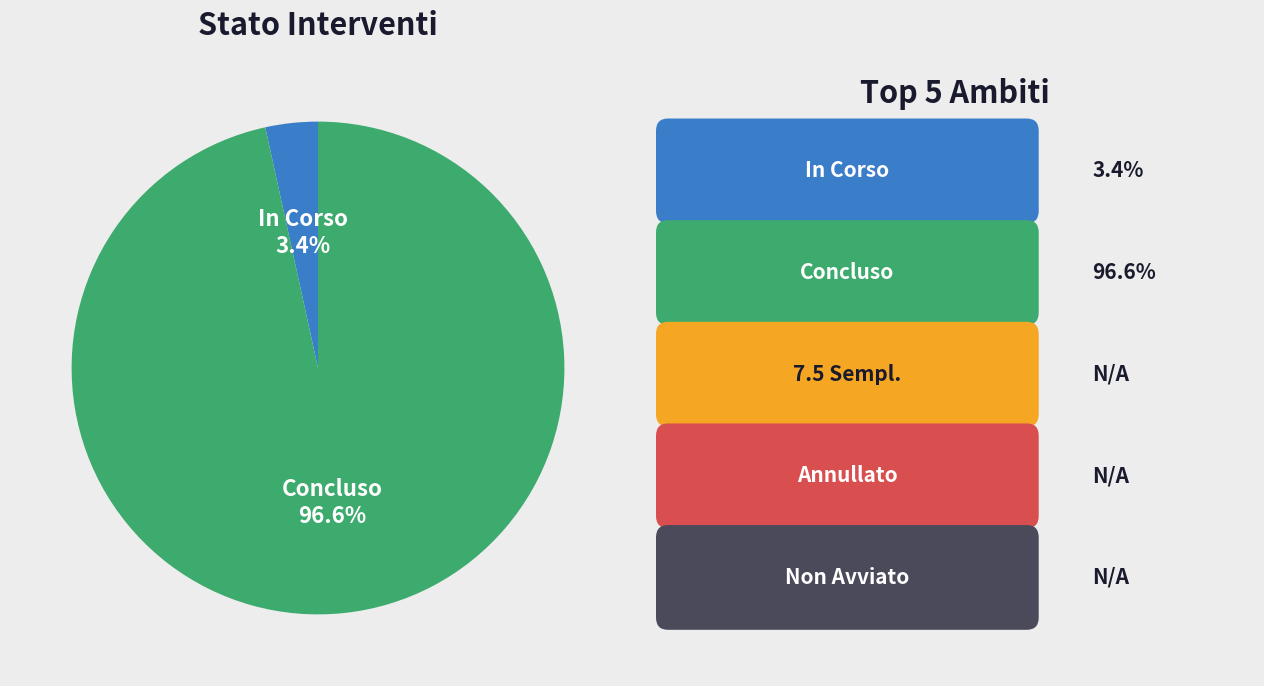

Does Concluso account for over 50% of the chart?

Yes